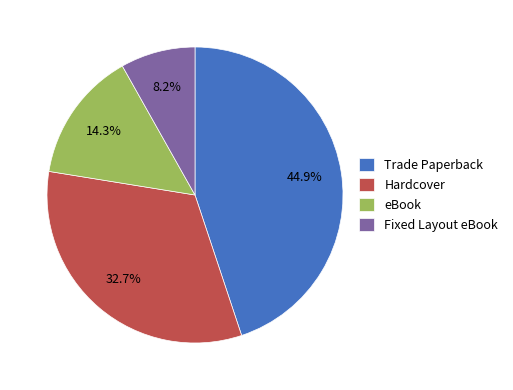

How many segments does this pie chart have?

4